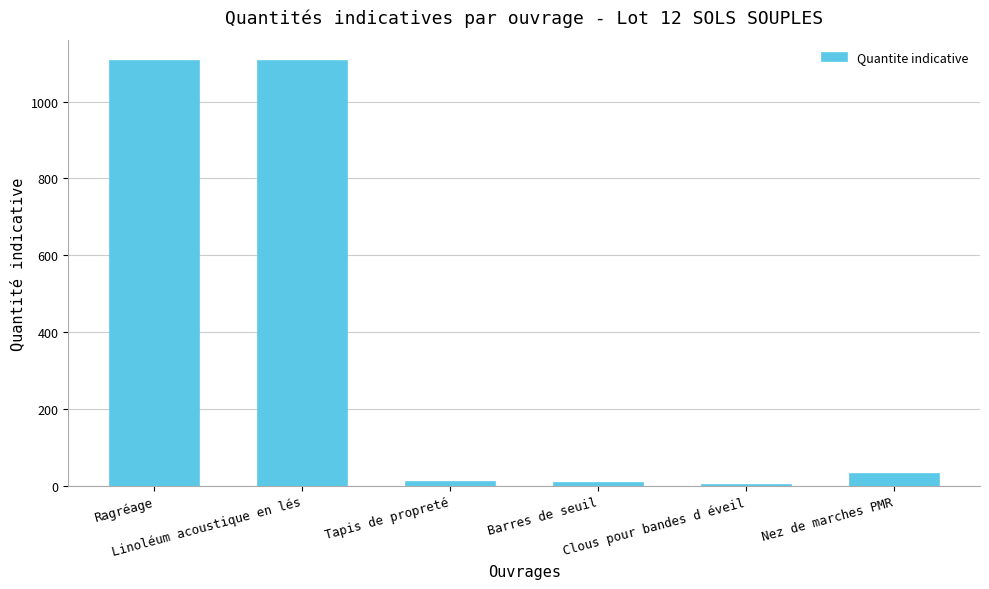

What is the sum of all values?

2258.0